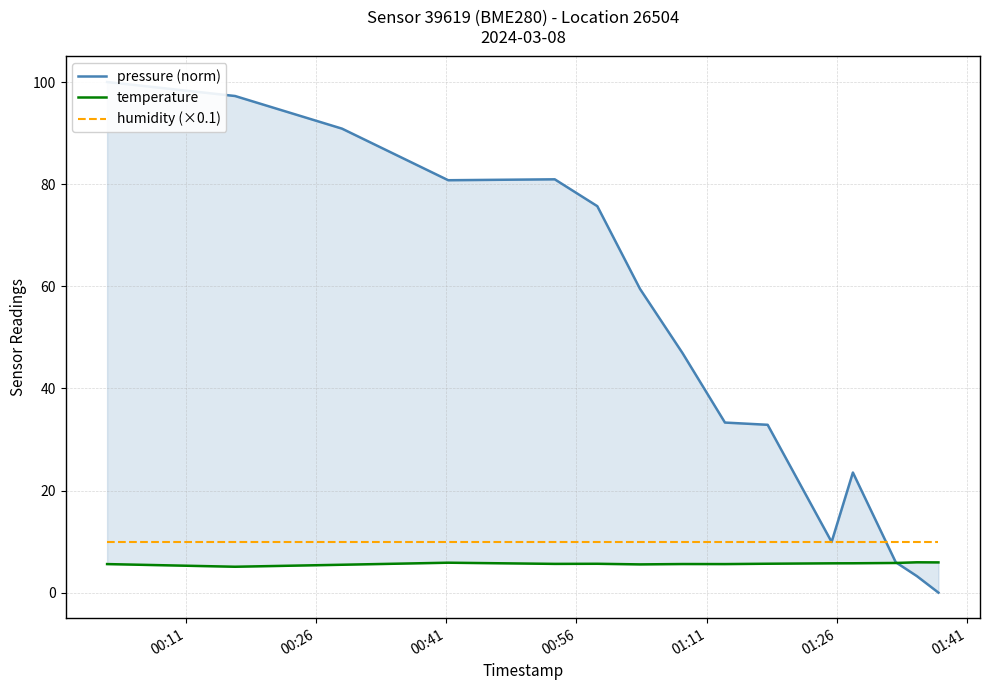

Does the chart have visible grid lines?

Yes